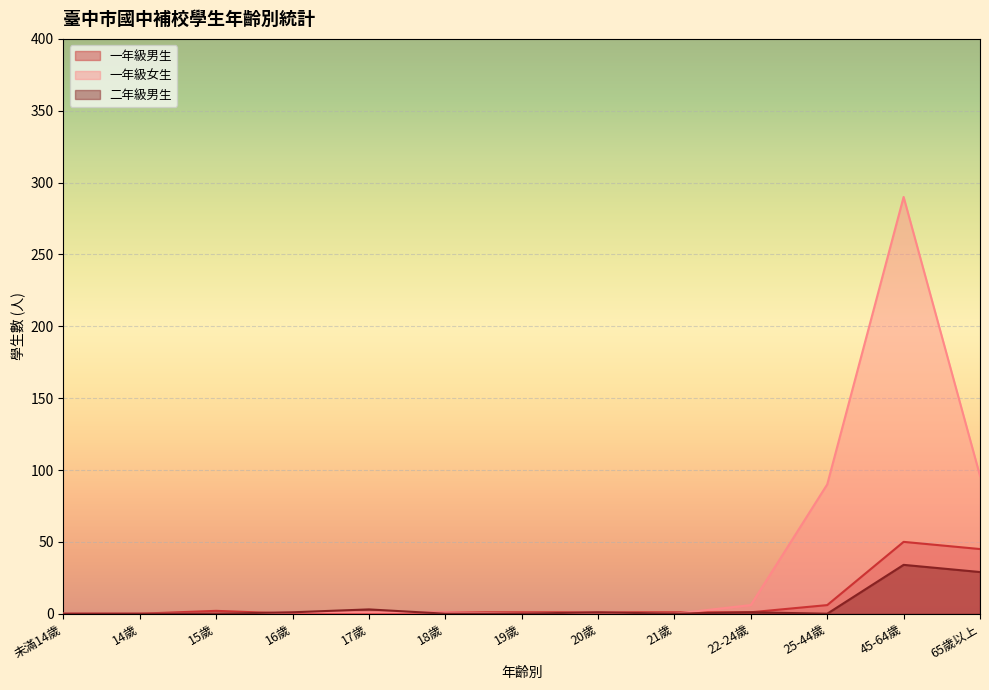

Which series changed the most between 18歲 and 21歲?

一年級女生